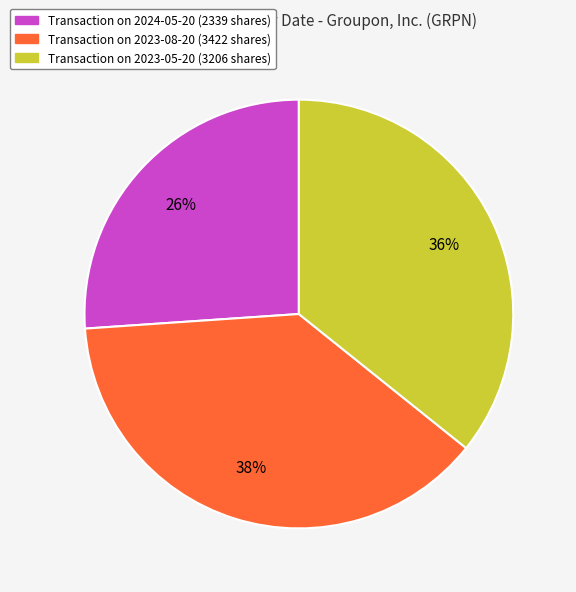

To the nearest percent, what is the difference between the largest and smallest slice percentages?

12%